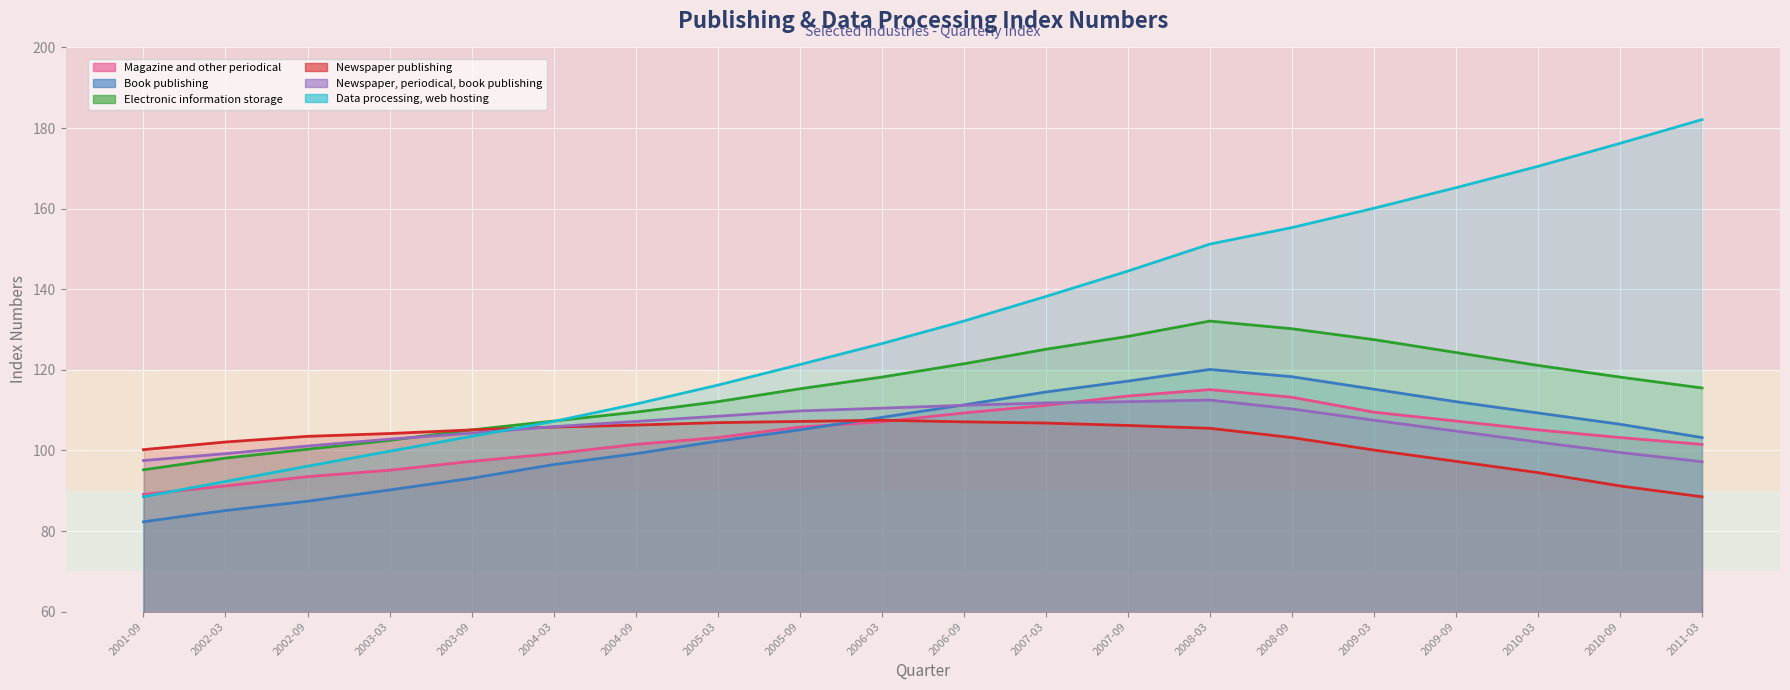

What is the difference between the highest and lowest values at 2003-03?

14.0